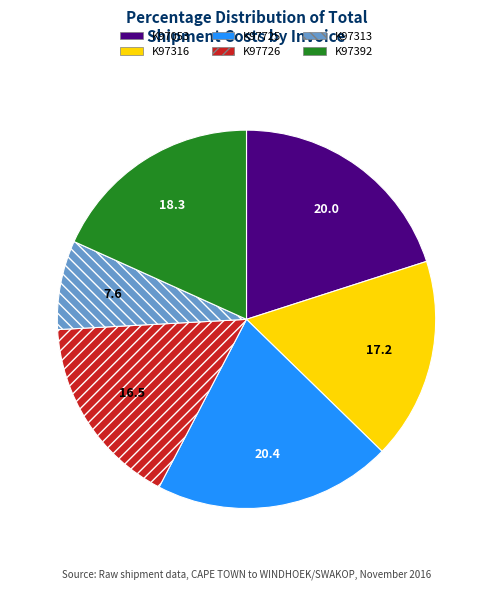

What is the smallest slice in the pie chart?

K97313